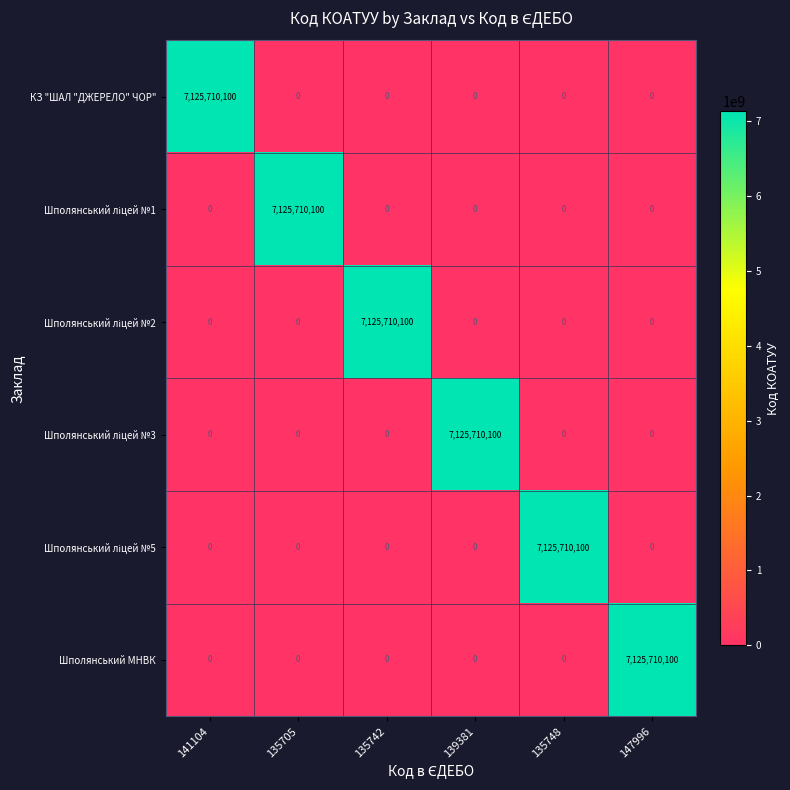

The Шполянський МНВК series shows 2694219184 at 147996. True or false?

False